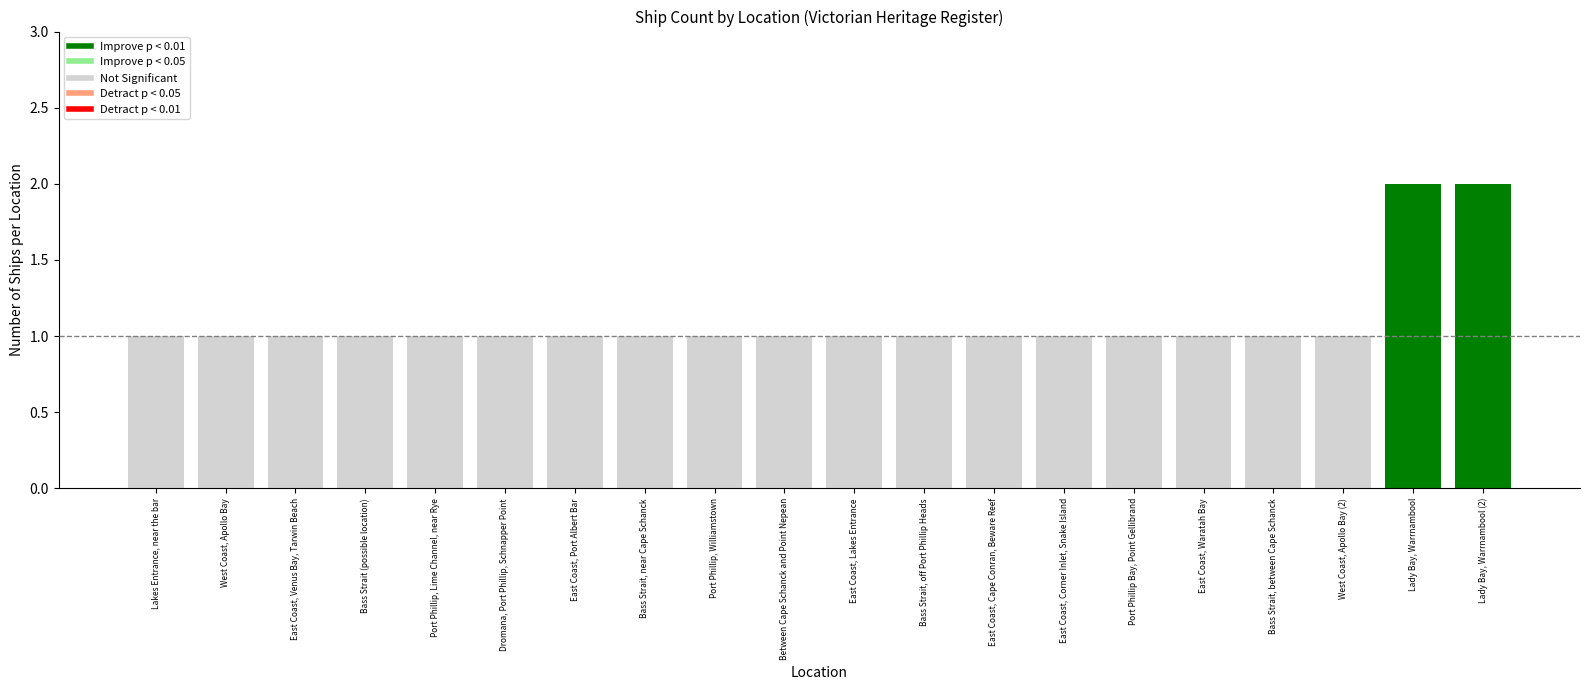

Rank the categories by value from lowest to highest.

Lakes Entrance, near the bar, West Coast, Apollo Bay, East Coast, Venus Bay, Tarwin Beach, Bass Strait (possible location), Port Phillip, Lime Channel, near Rye, Dromana, Port Phillip, Schnapper Point, East Coast, Port Albert Bar, Bass Strait, near Cape Schanck, Port Phillip, Williamstown, Between Cape Schanck and Point Nepean, East Coast, Lakes Entrance, Bass Strait, off Port Phillip Heads, East Coast, Cape Conran, Beware Reef, East Coast, Corner Inlet, Snake Island, Port Phillip Bay, Point Gellibrand, East Coast, Waratah Bay, Bass Strait, between Cape Schanck, West Coast, Apollo Bay (2), Lady Bay, Warrnambool, Lady Bay, Warrnambool (2)